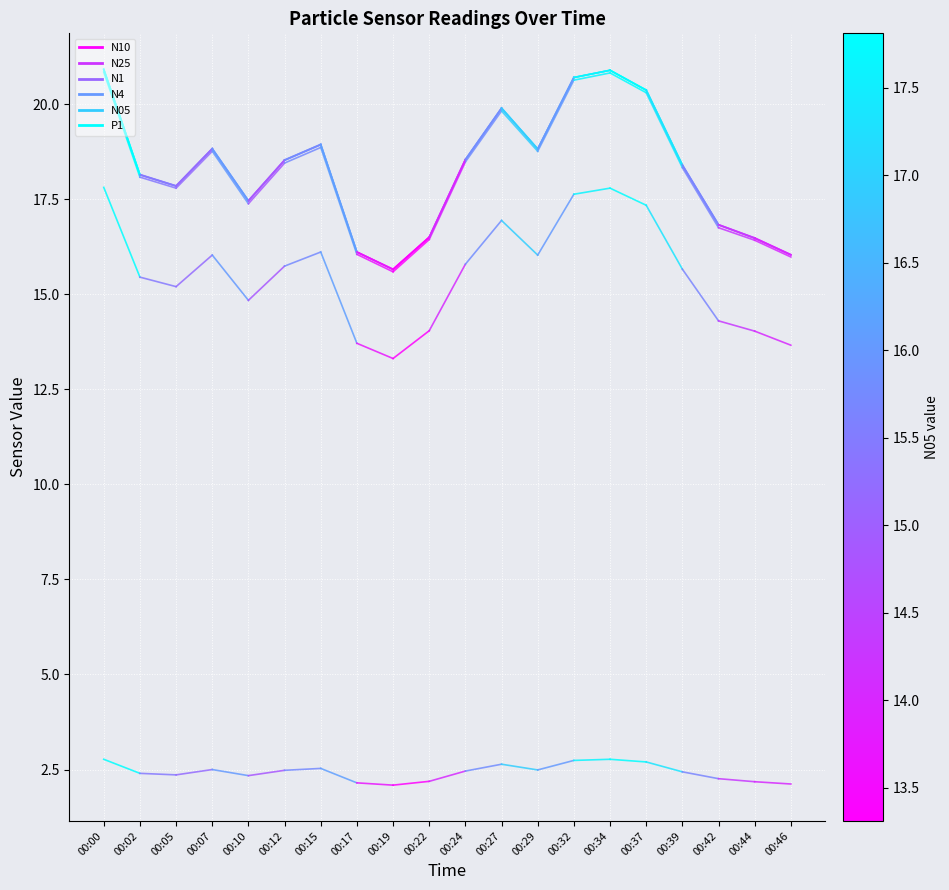

What is the value of the P1 point at the 1st from the left?

2.8